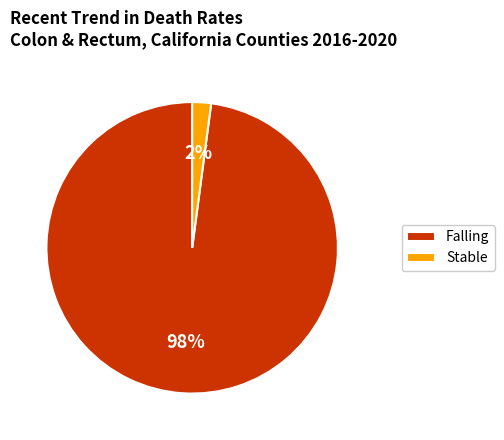

Combined, do Falling and Stable account for over 50%?

Yes